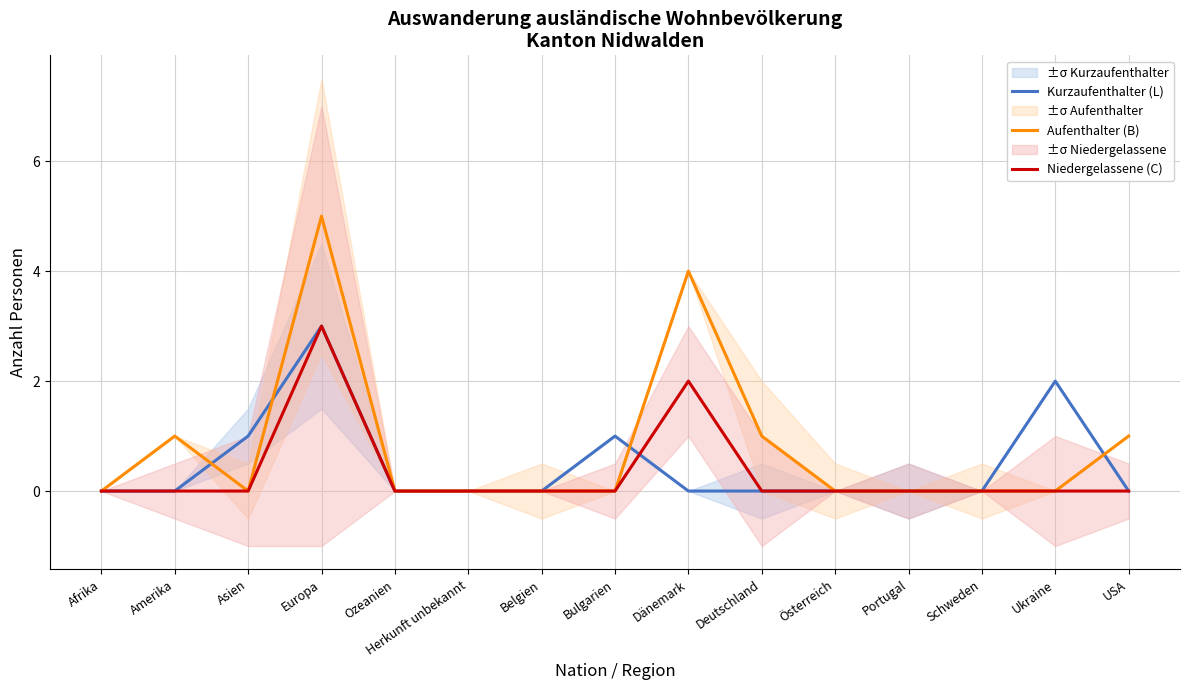

What is the sum of the Kurzaufenthalter (L) values at Portugal and Asien?

1